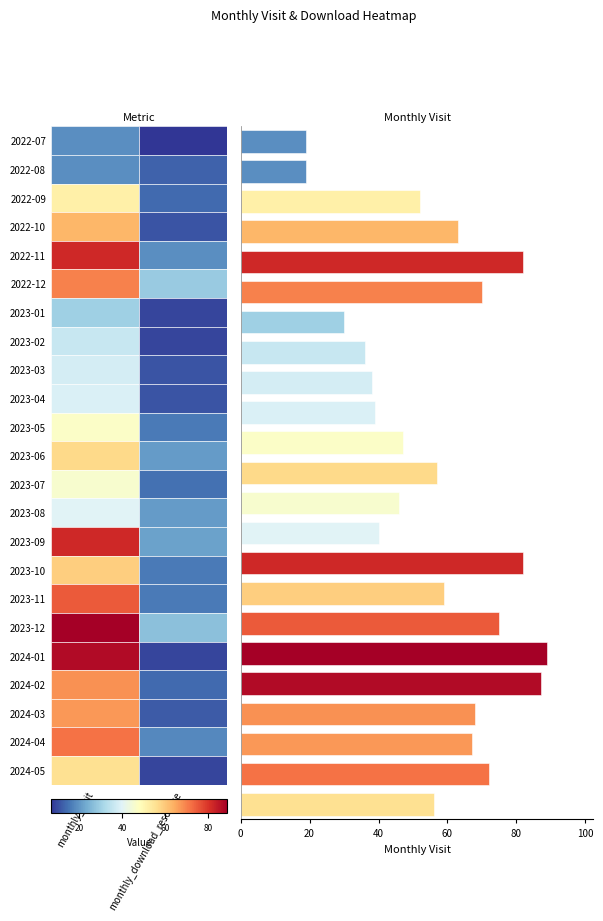

What is the difference between the maximum and minimum values?

70